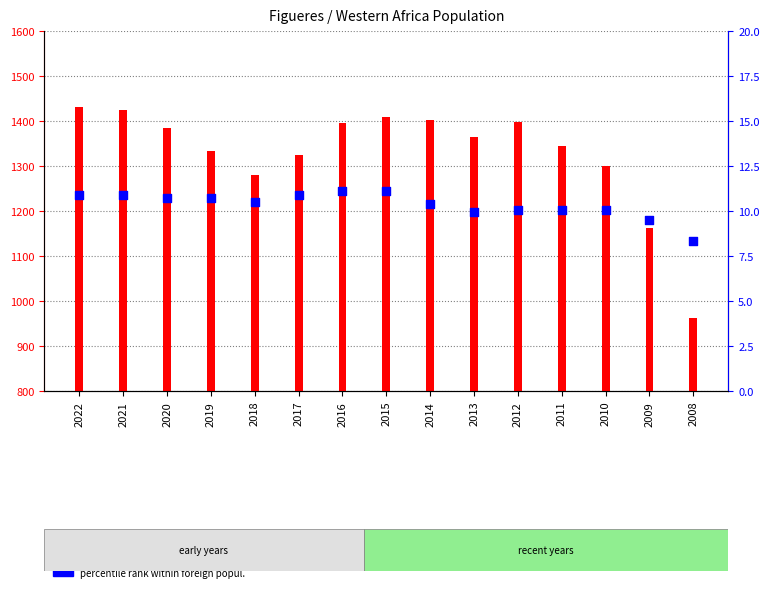

Which series reaches the maximum Y coordinate?

count